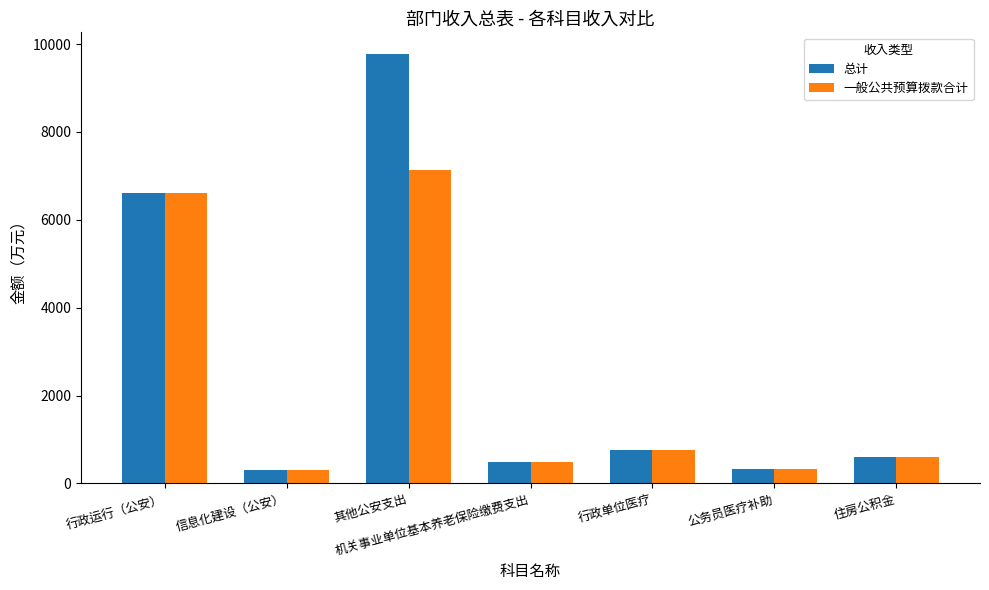

At which category does the chart reach its peak across all series?

其他公安支出